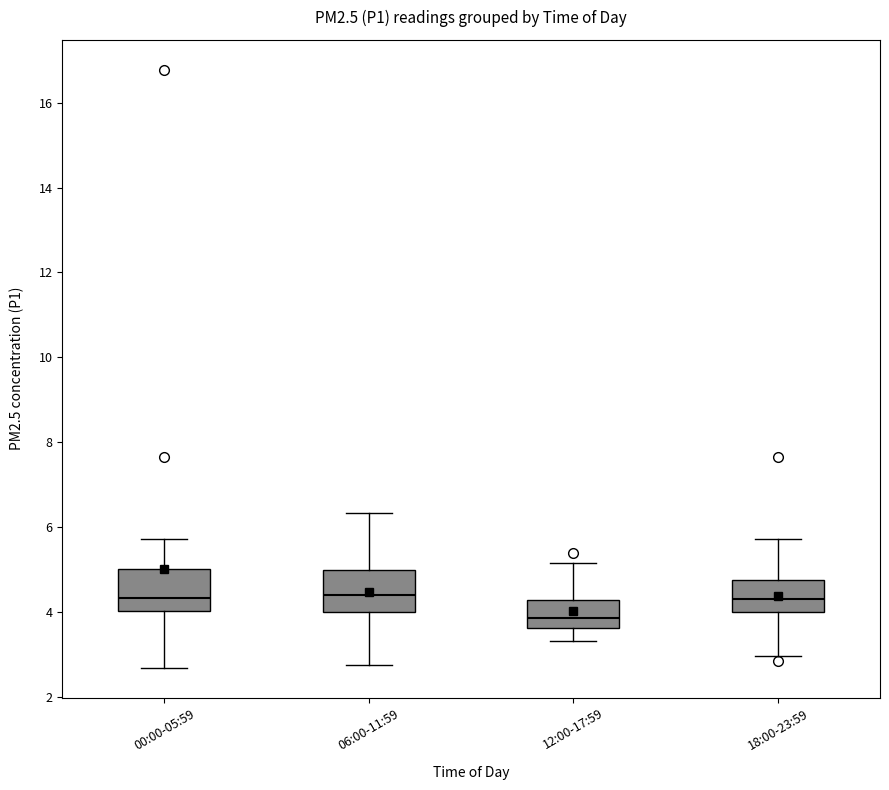

Reading left to right, read every box against the y-axis: the position of its median line, the range the box covers, and the ends of its whiskers. The values are not printed on the chart, so give them approximately, as read against the axis.

00:00-05:59: median 4.4, box 4.0 to 5.0, whiskers 2.8 to 5.8
06:00-11:59: median 4.4, box 4.0 to 5.0, whiskers 2.8 to 6.4
12:00-17:59: median 3.8, box 3.6 to 4.2, whiskers 3.4 to 5.2
18:00-23:59: median 4.4, box 4.0 to 4.8, whiskers 3.0 to 5.8